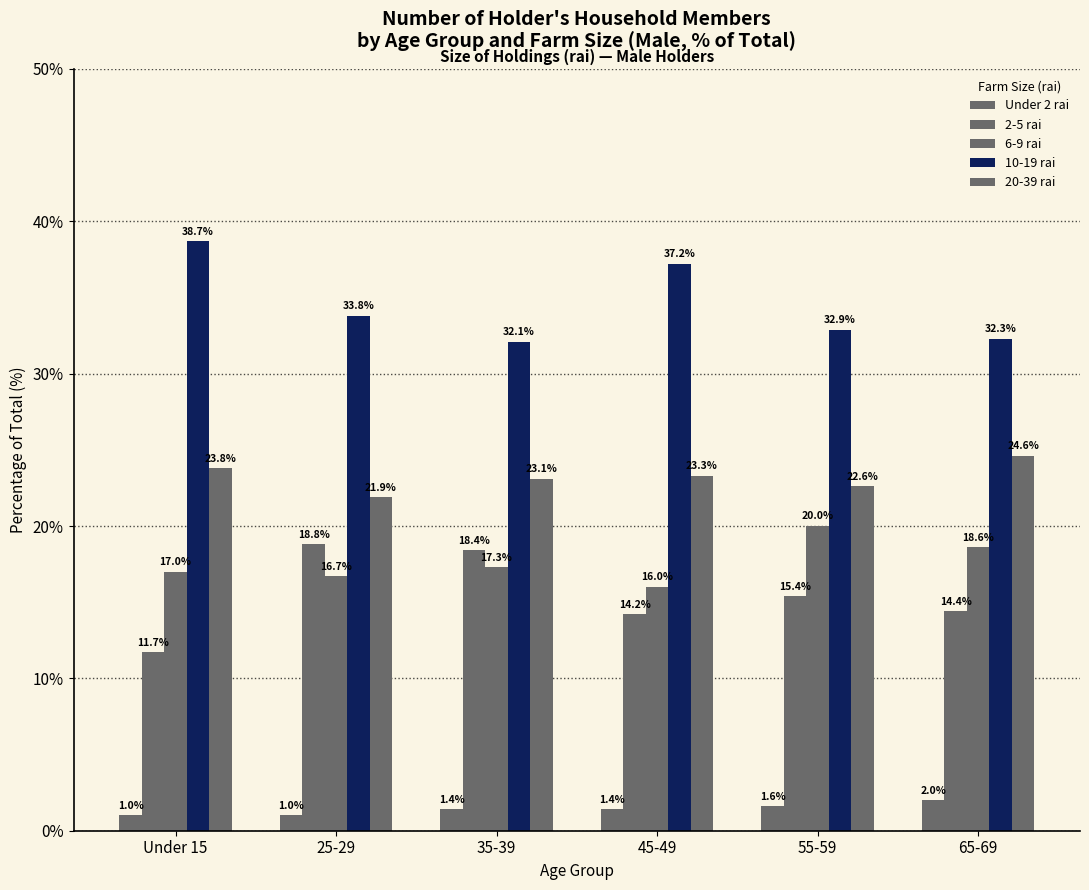

Between 25-29 and 45-49, which series saw the biggest shift?

2-5 rai